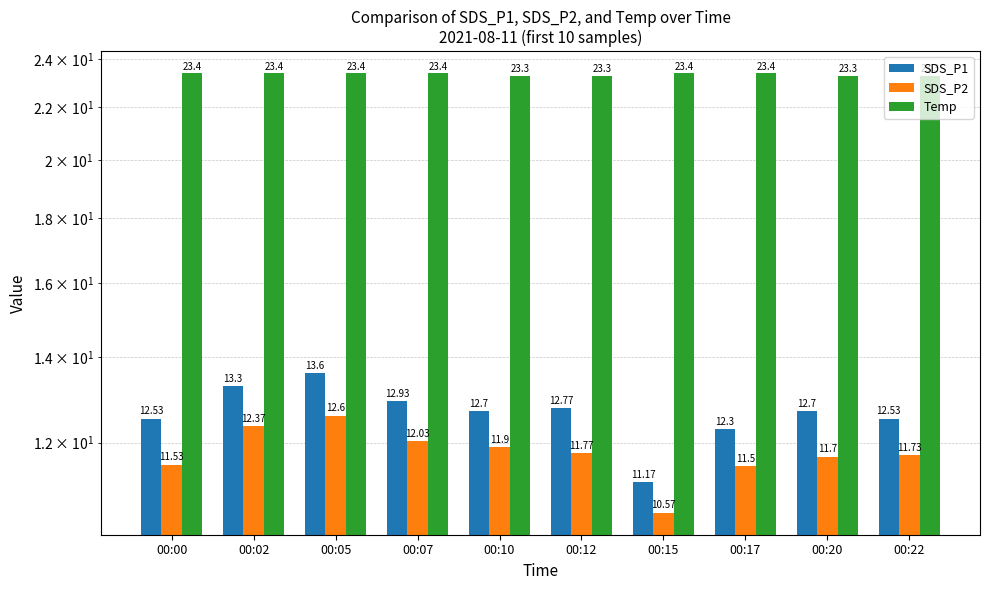

How many bars are there in each group?

3